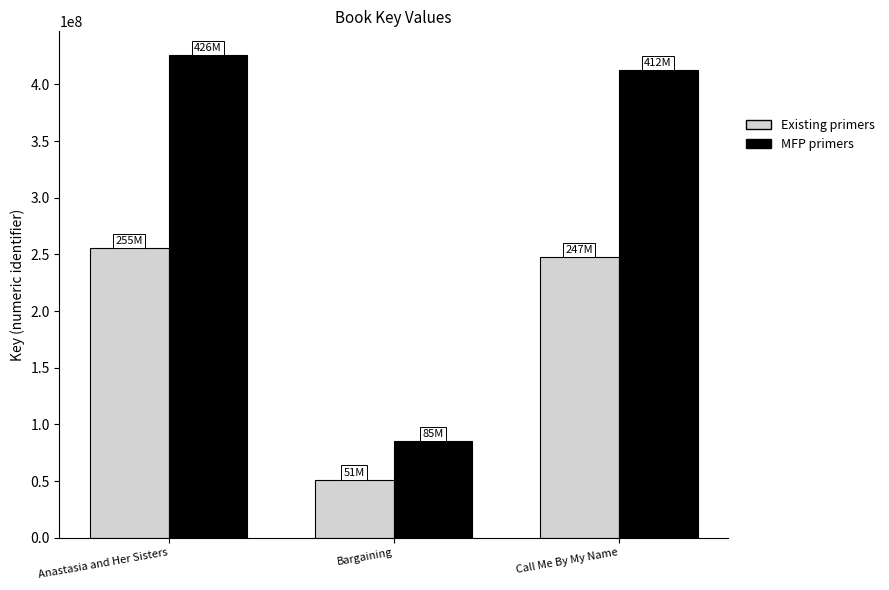

Is the value of MFP primers at Anastasia and Her Sisters greater than the value of Existing primers at Bargaining?

Yes